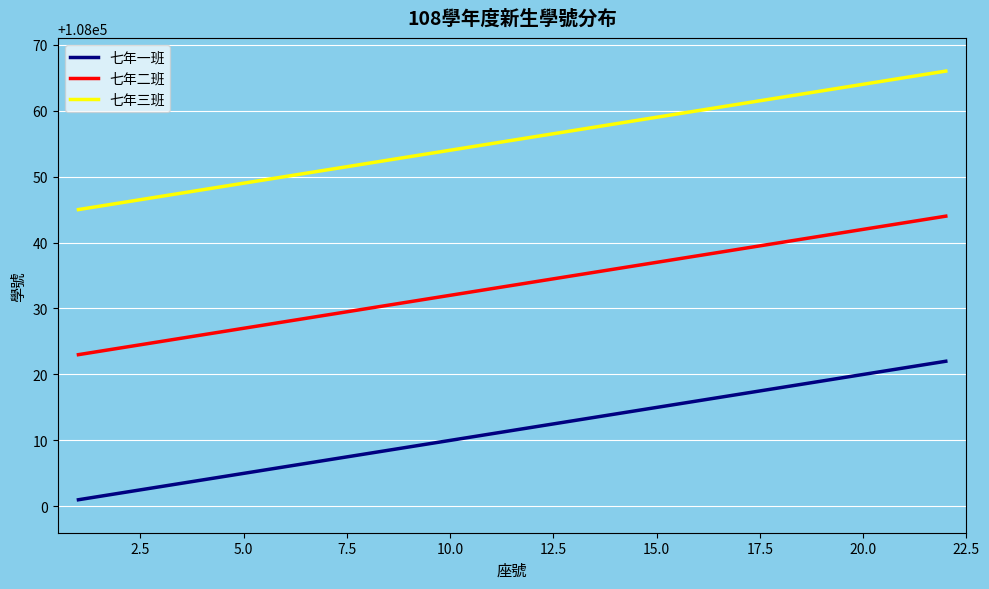

What is the maximum value shown in the chart?

108066